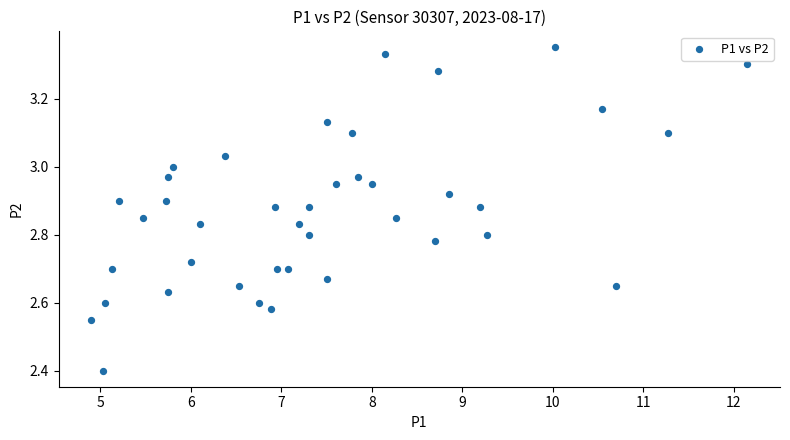

What Y value in the scatter plot is closest to 2?

2.4